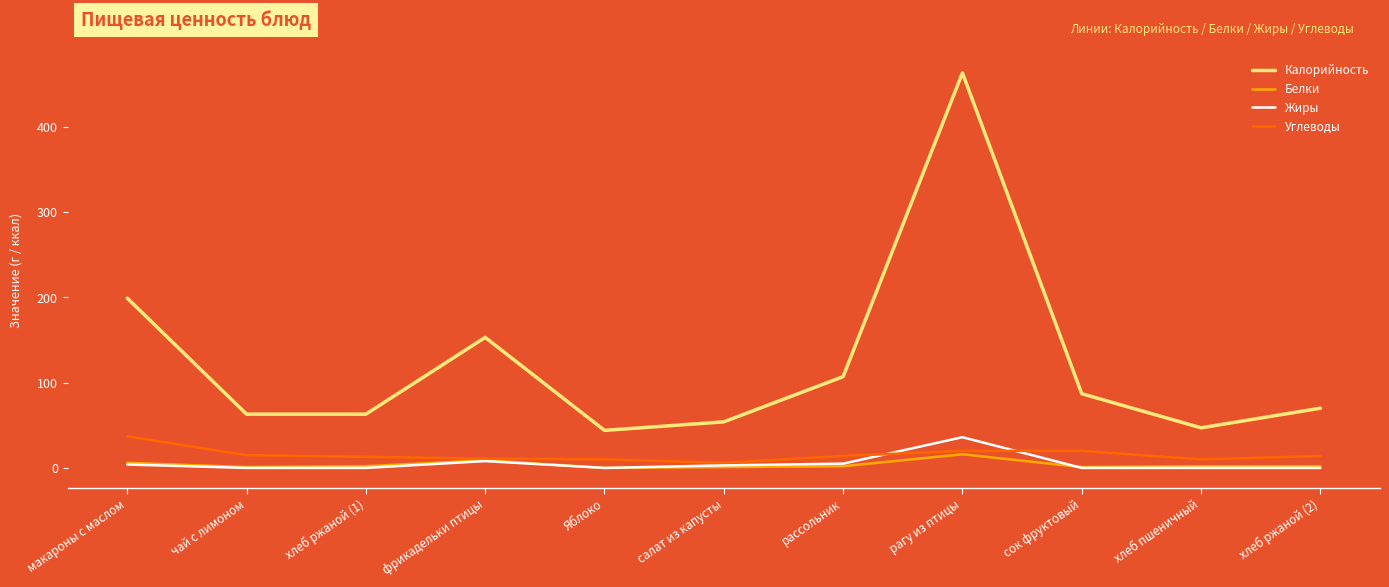

Which label corresponds to the largest value in the chart?

рагу из птицы